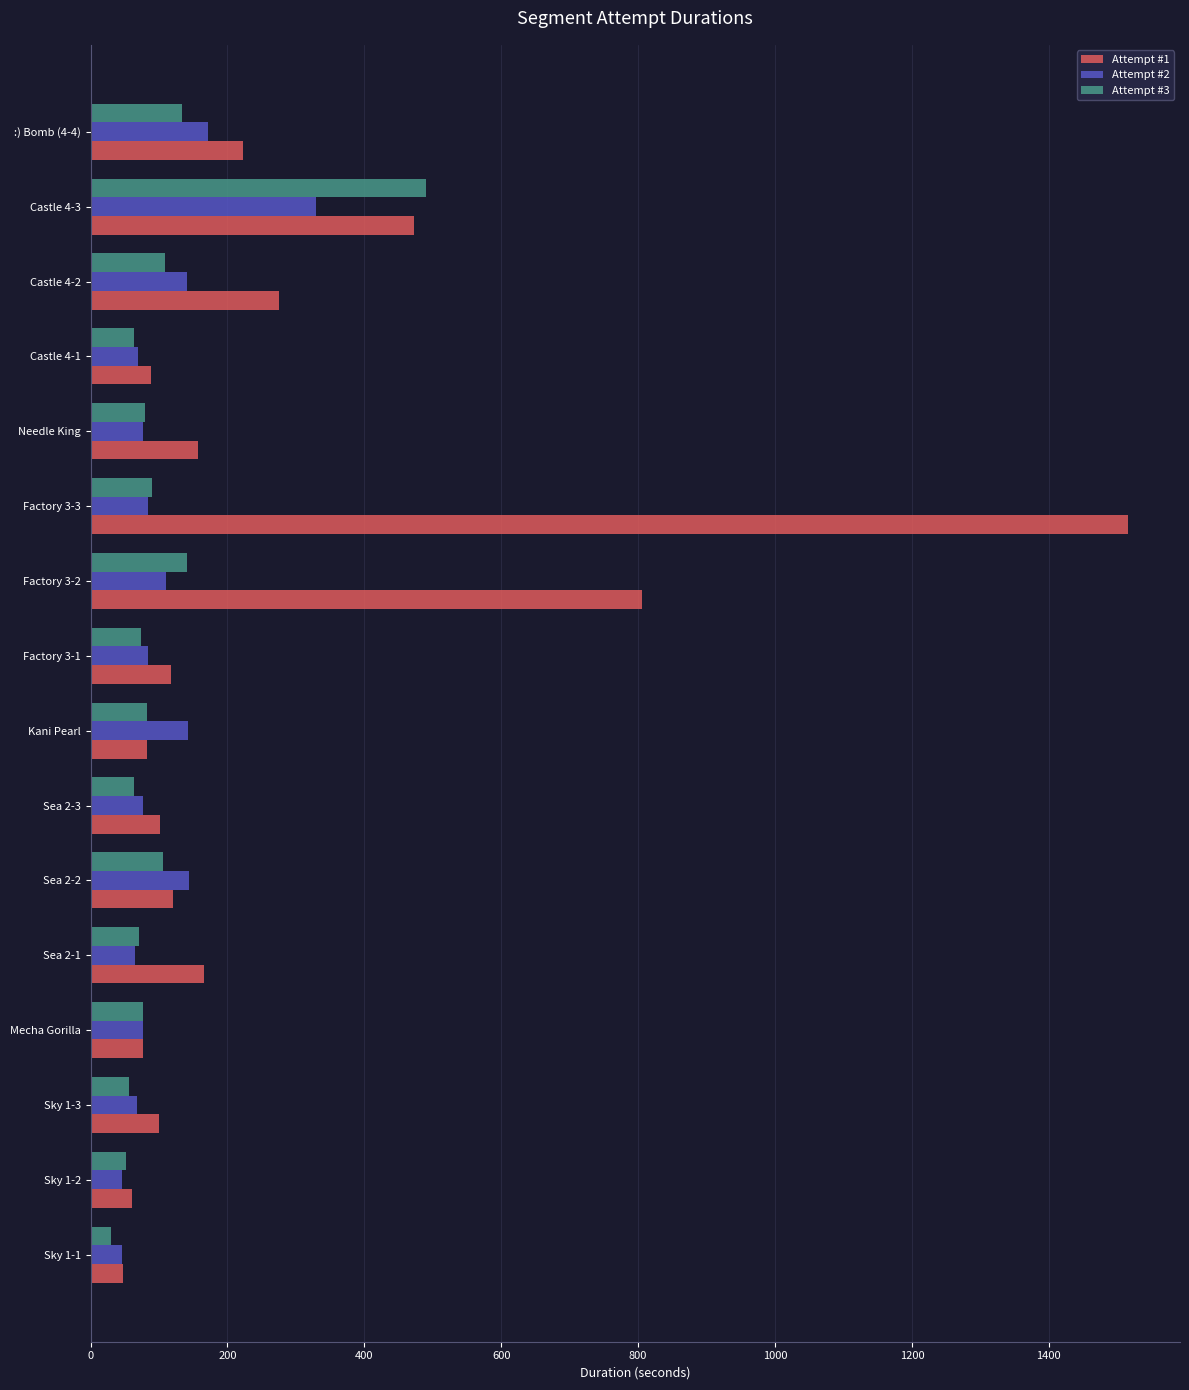

The value of Attempt #1 at Sea 2-3 is 101.1. True or false?

True